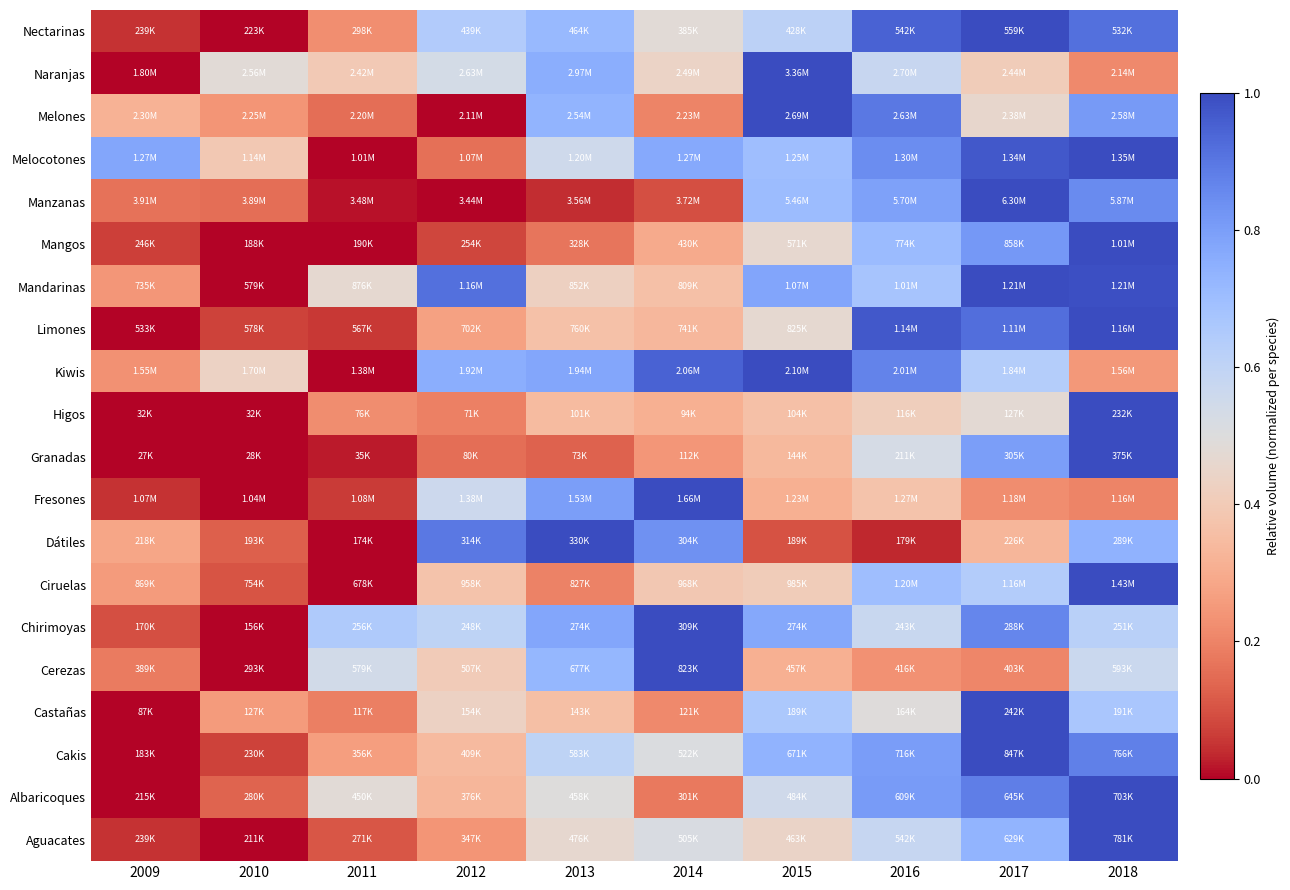

What is the spread (max minus min) of values at 2018?

0.8